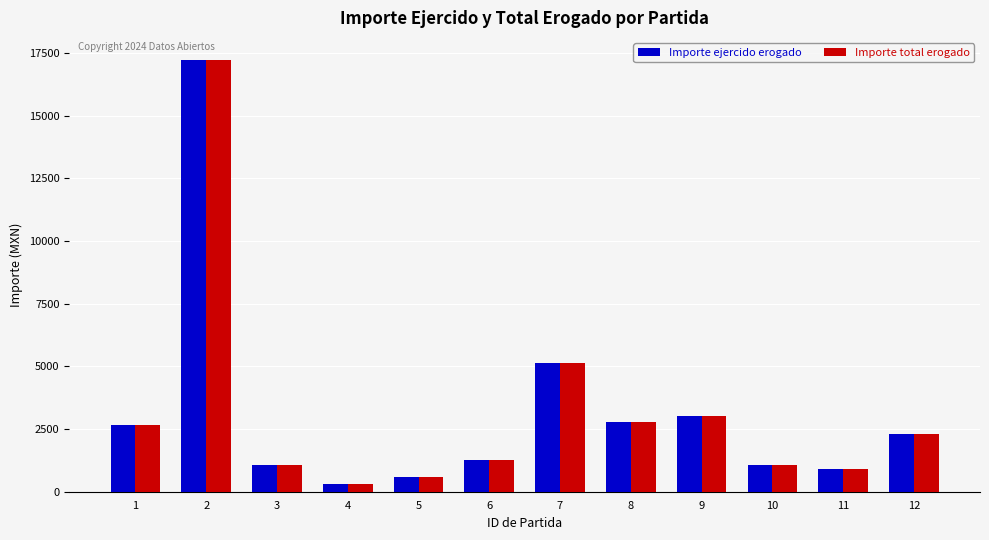

What is the sum of the Importe total erogado values at 7 and 5?

5721.0